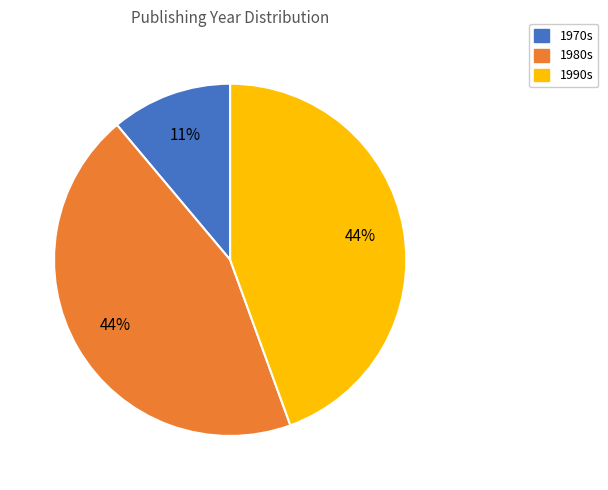

Is there a majority slice in this chart?

No